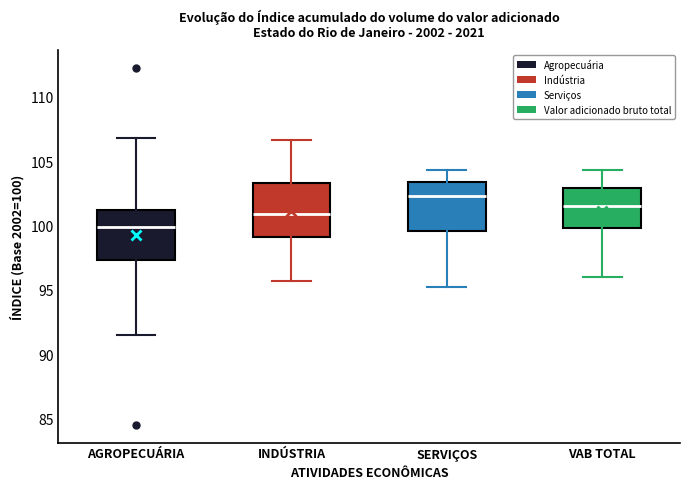

Reading left to right, transcribe this box plot: for each box, give where its median line is, the range the box spans, and where its two whiskers end, as read against the y-axis. The values are not printed on the chart, so give them approximately, as read against the axis.

AGROPECUÁRIA: median 100.0, box 97.5 to 101.0, whiskers 91.5 to 107.0
INDÚSTRIA: median 101.0, box 99.0 to 103.5, whiskers 95.5 to 106.5
SERVIÇOS: median 102.5, box 99.5 to 103.5, whiskers 95.0 to 104.5
VAB TOTAL: median 101.5, box 100.0 to 103.0, whiskers 96.0 to 104.5